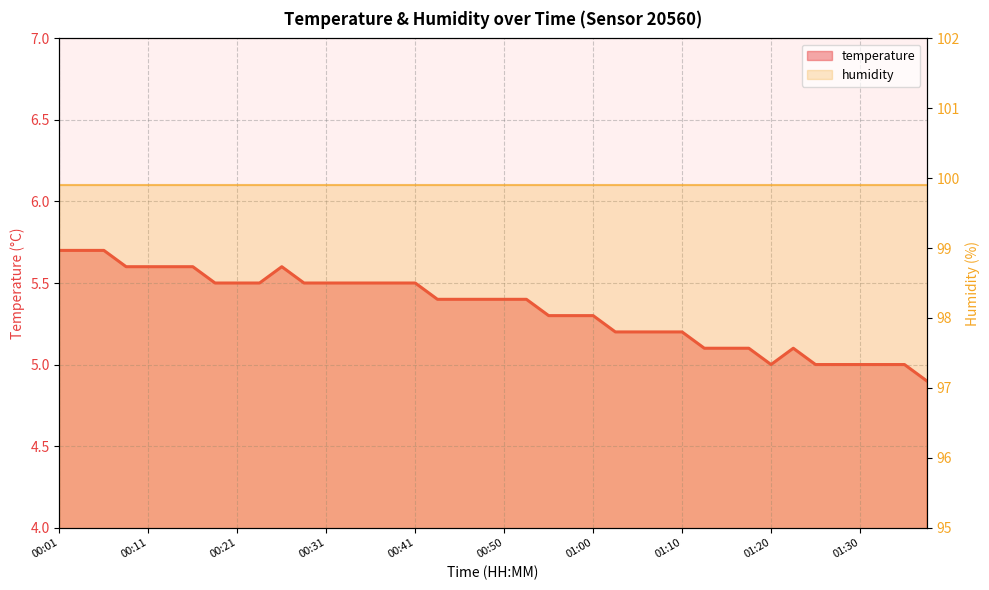

At which label is the value closest to 5?

01:20